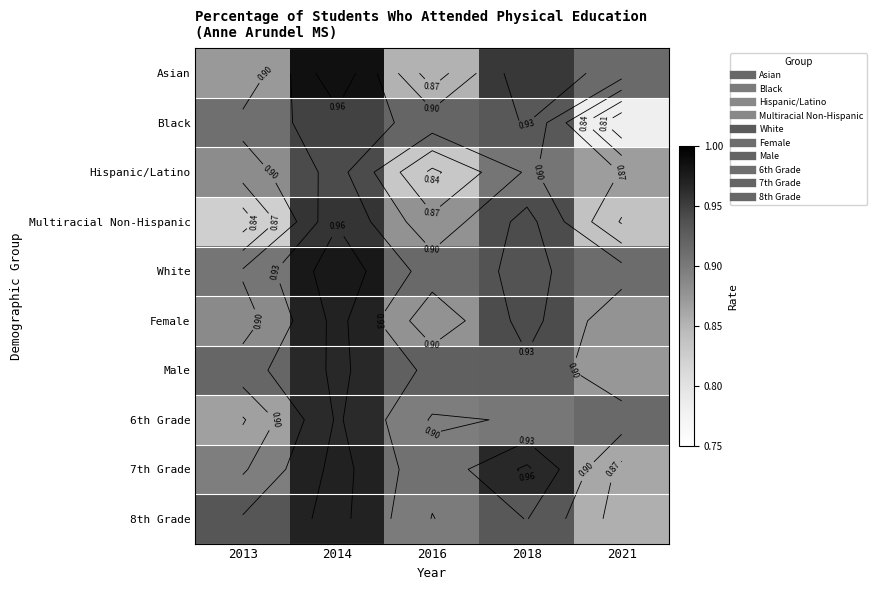

True or false: 8th Grade has a value of 0.4 at 2013.

False